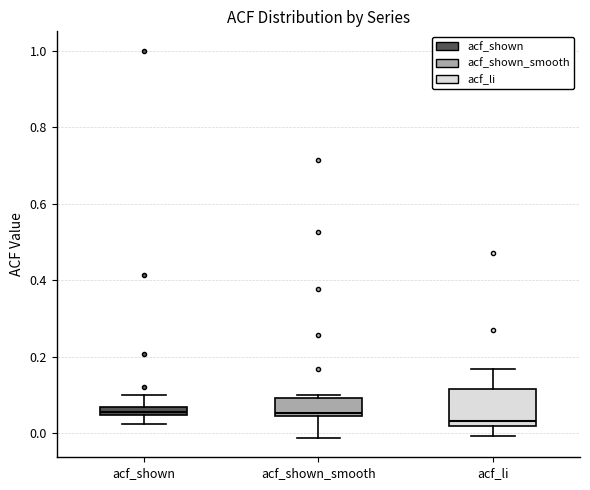

Which box's median line is the lowest?

acf_li